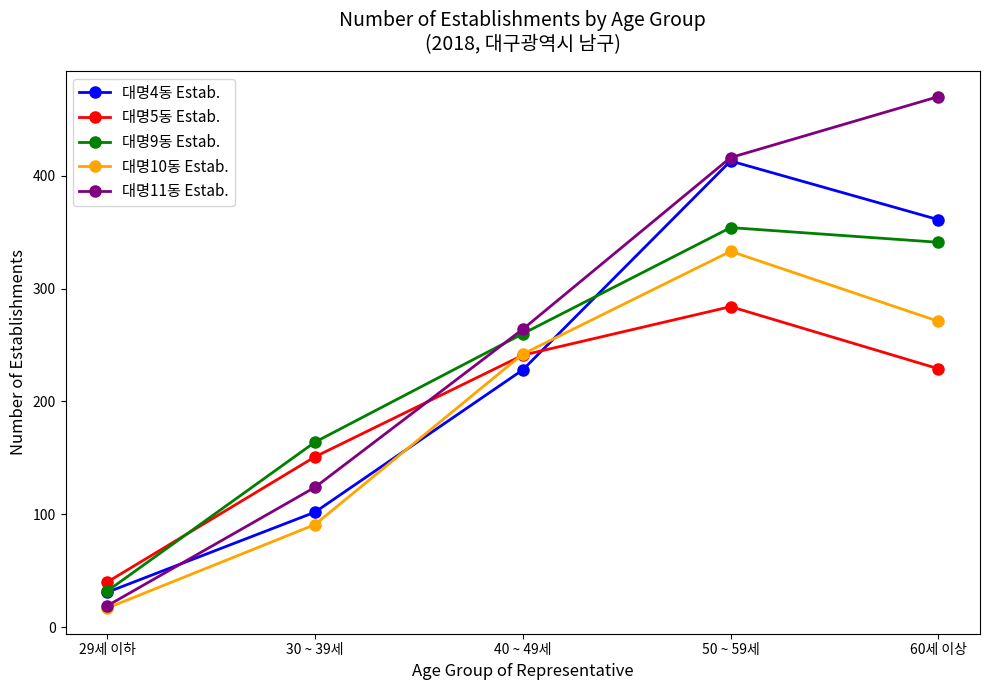

What is the difference between the maximum and minimum values in the 대명5동 Estab. series?

244